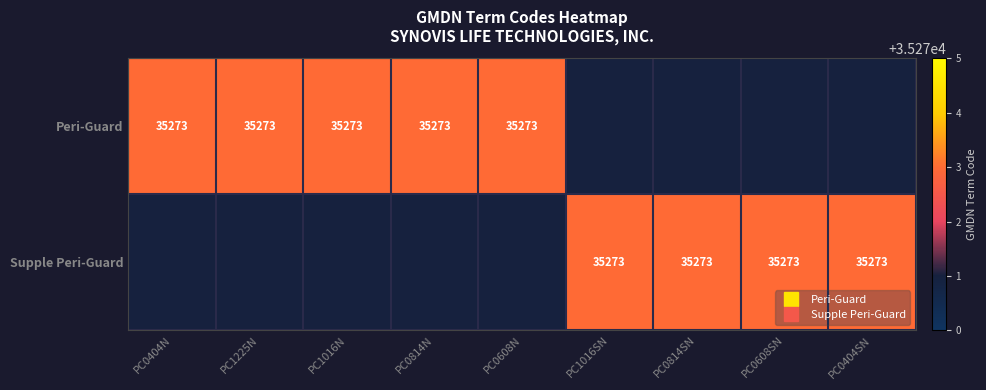

What is the sum of all Supple Peri-Guard values?

141092